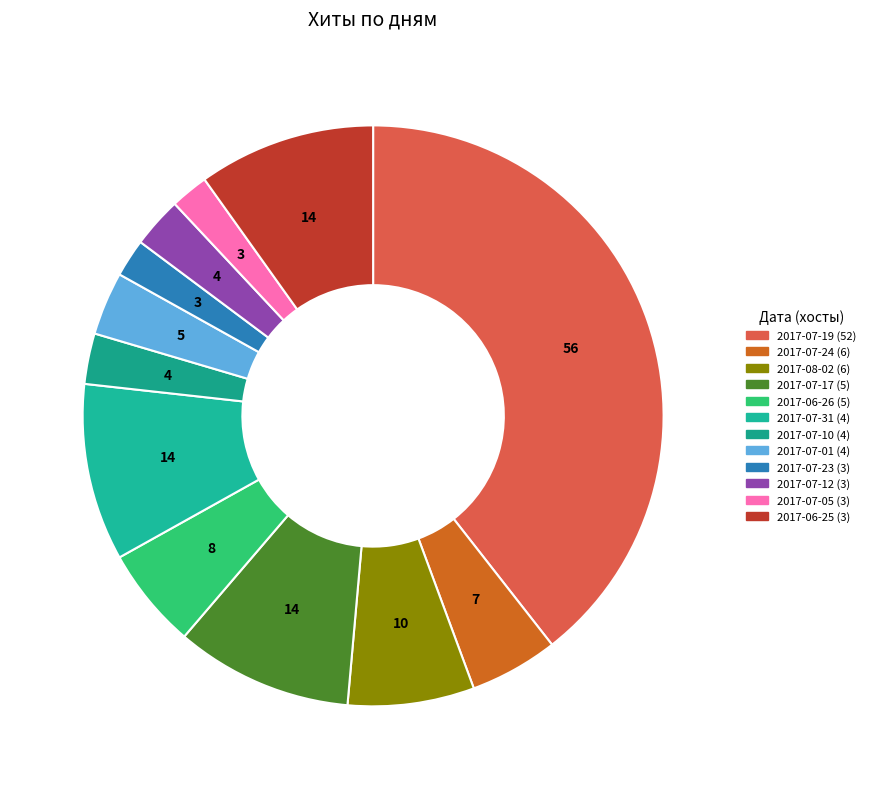

Combined, do 2017-07-31 (4) and 2017-07-23 (3) account for over 50%?

No